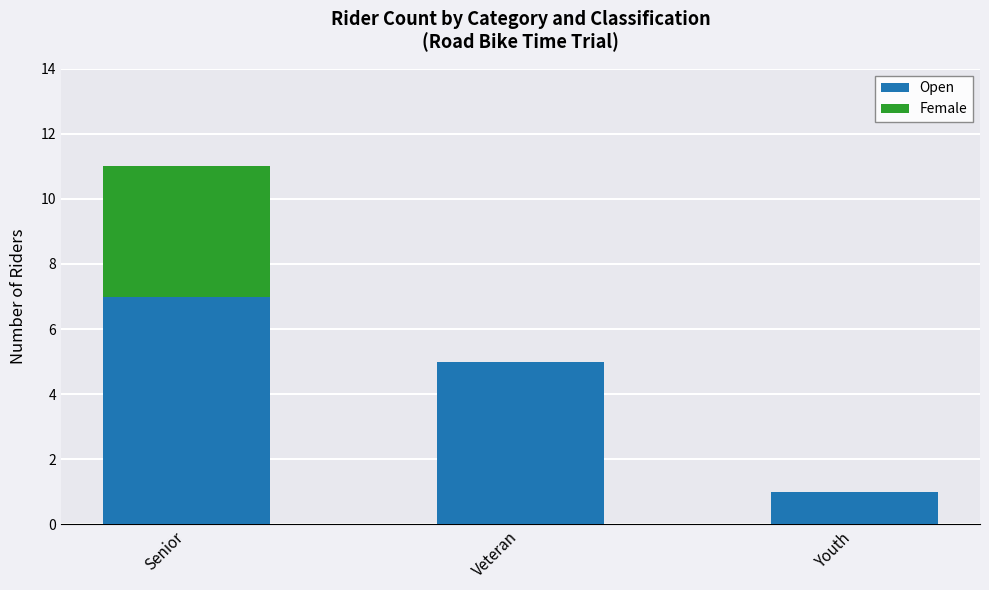

True or false: Open has a value of 3 at Senior.

False